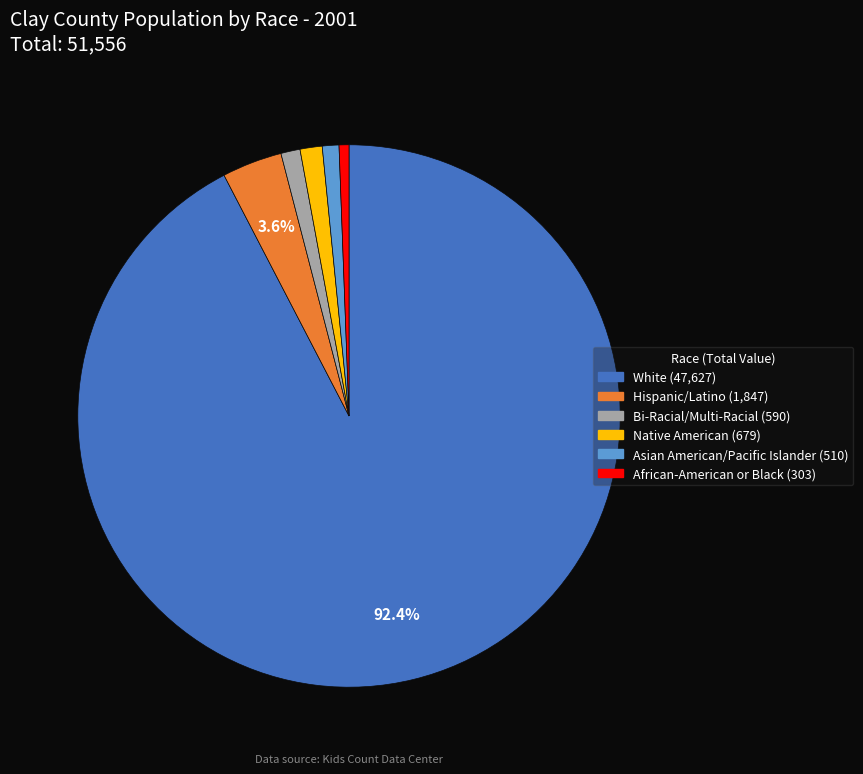

Is it true that Native American is 13% of the pie?

False